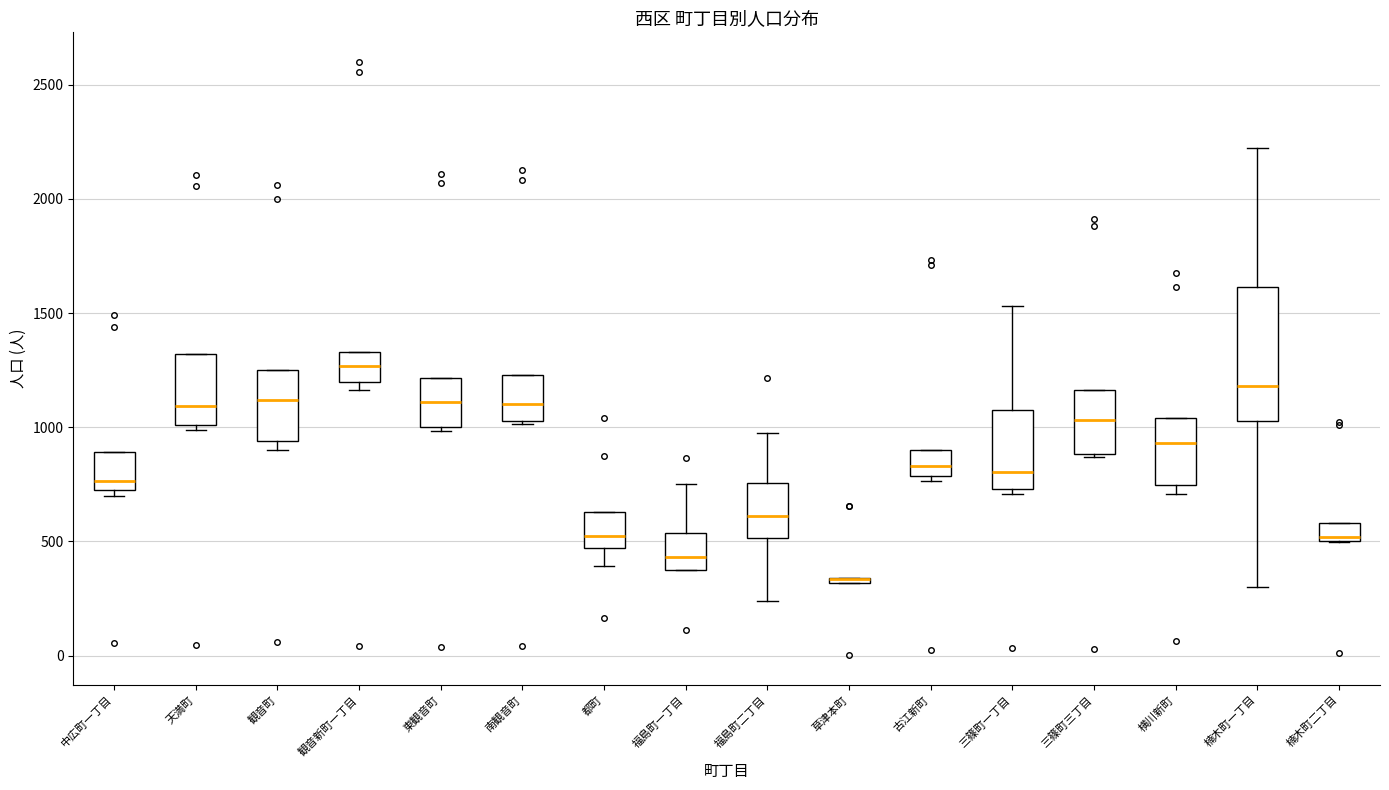

Comparing the boxes themselves (not the whiskers), which one is the tallest?

楠木町一丁目